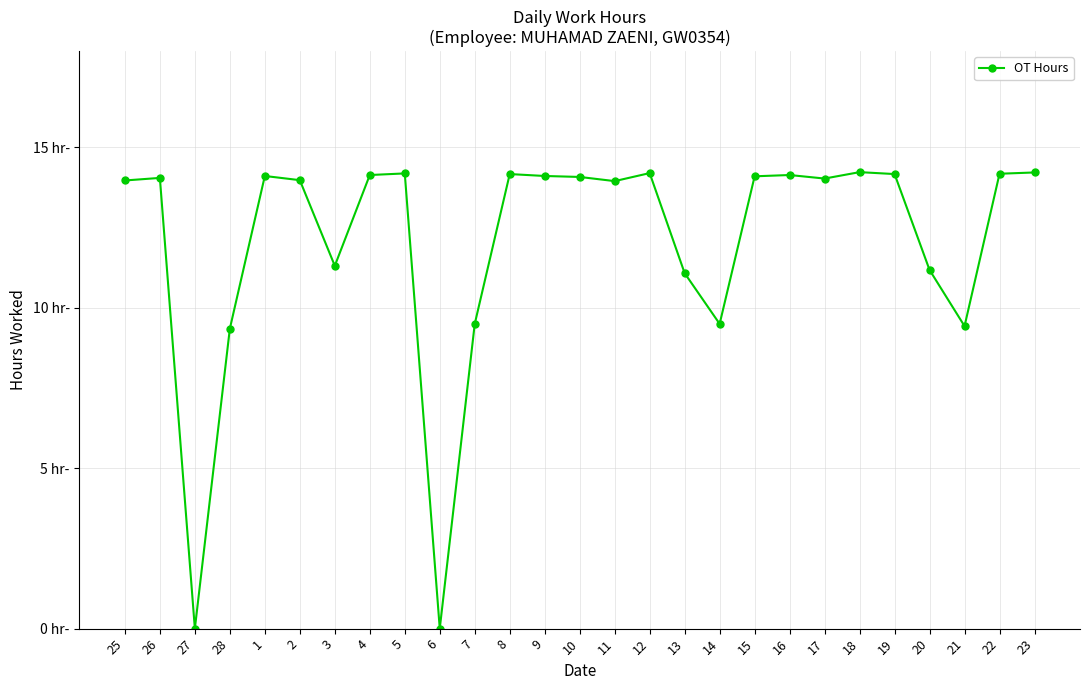

What is the greatest value displayed?

14.2